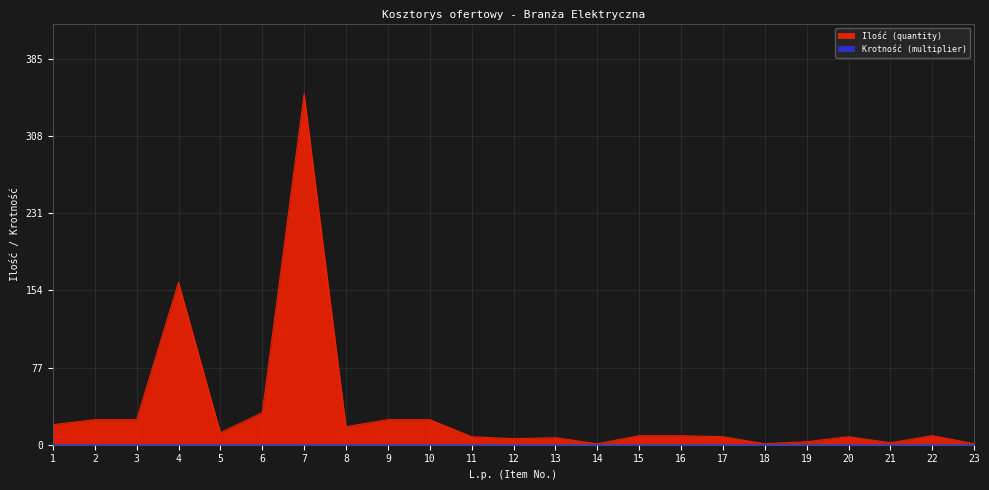

How many points are higher than both their immediate neighbors (excluding endpoints)?

5